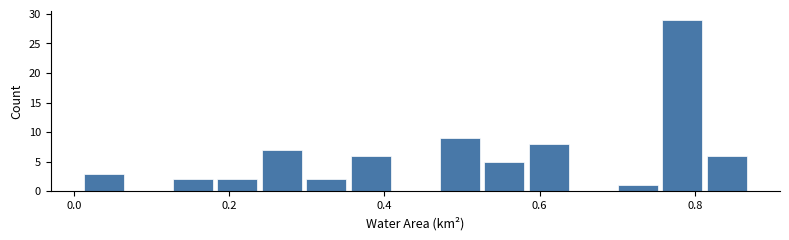

Read against the x-axis, roughly where is the centre of the tallest bar?

0.78